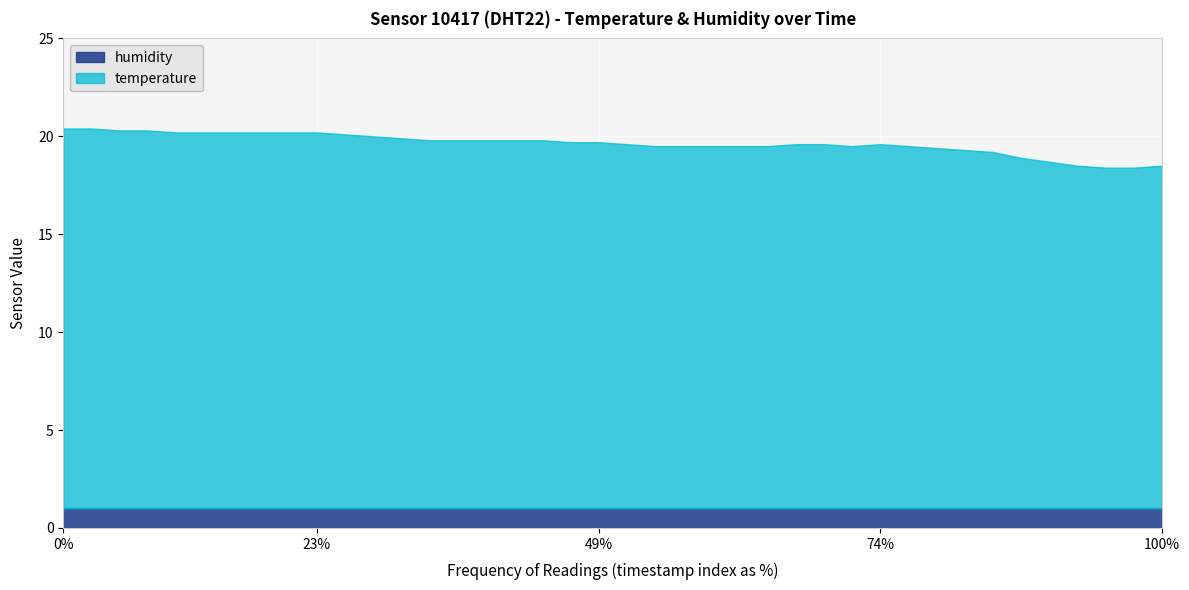

Is it true that humidity equals 1.0 at 01:26?

True